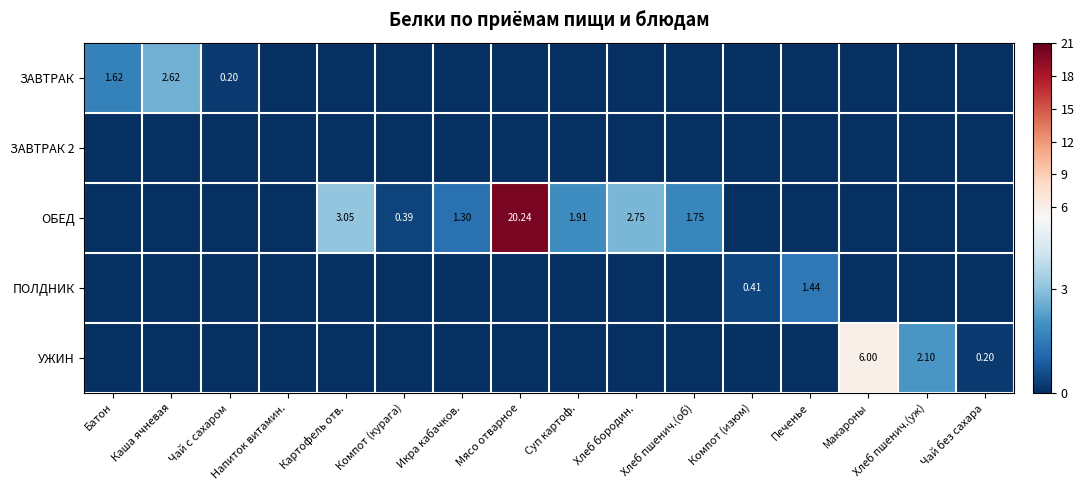

What is the difference between the second highest and minimum values in the ПОЛДНИК series?

0.4